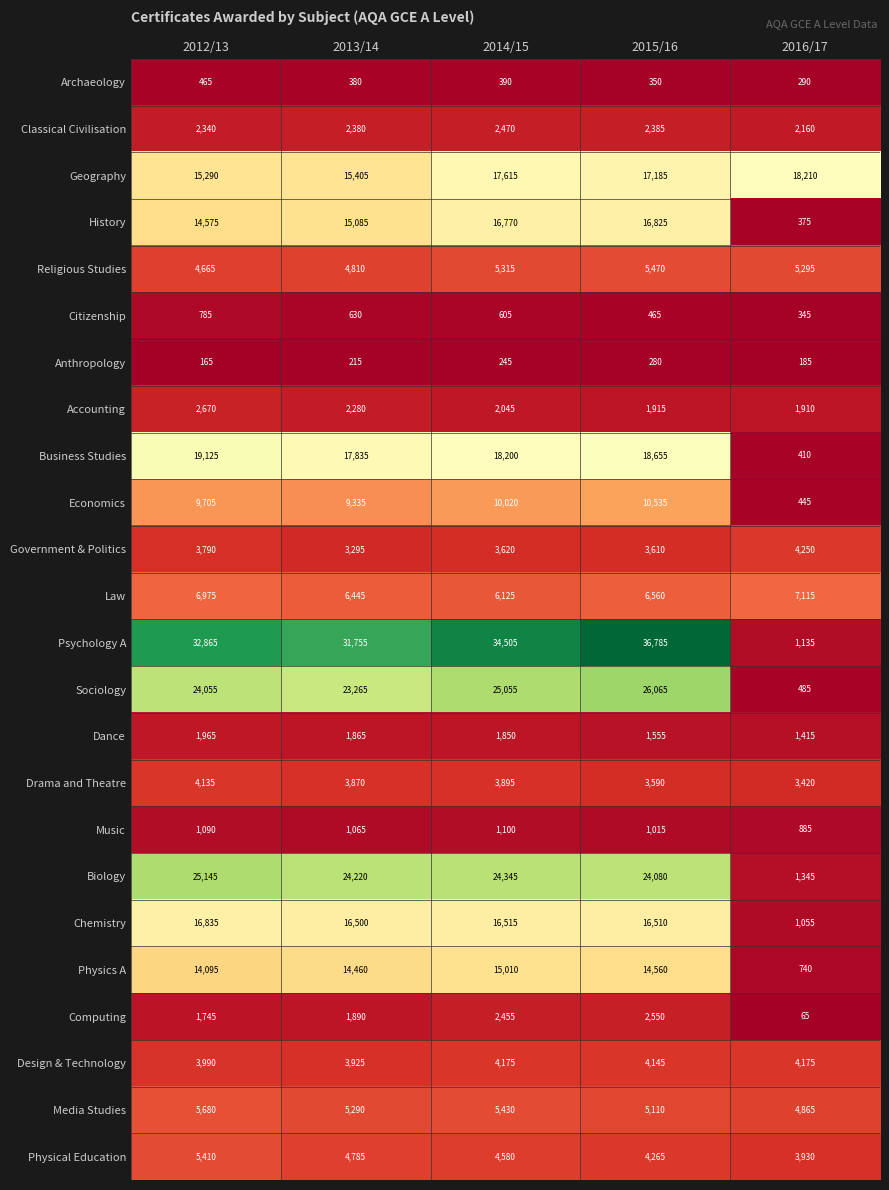

True or false: Dance has a value of 375 at 2015/16.

False